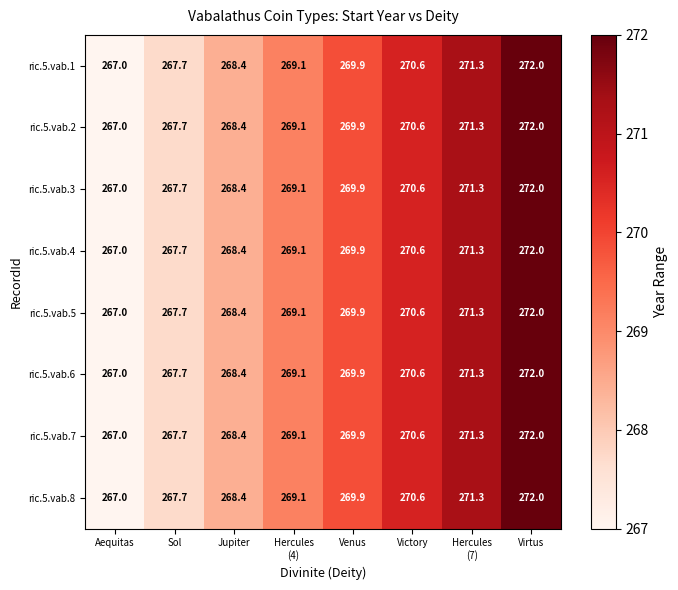

At how many categories does at least one series exceed 269?

5